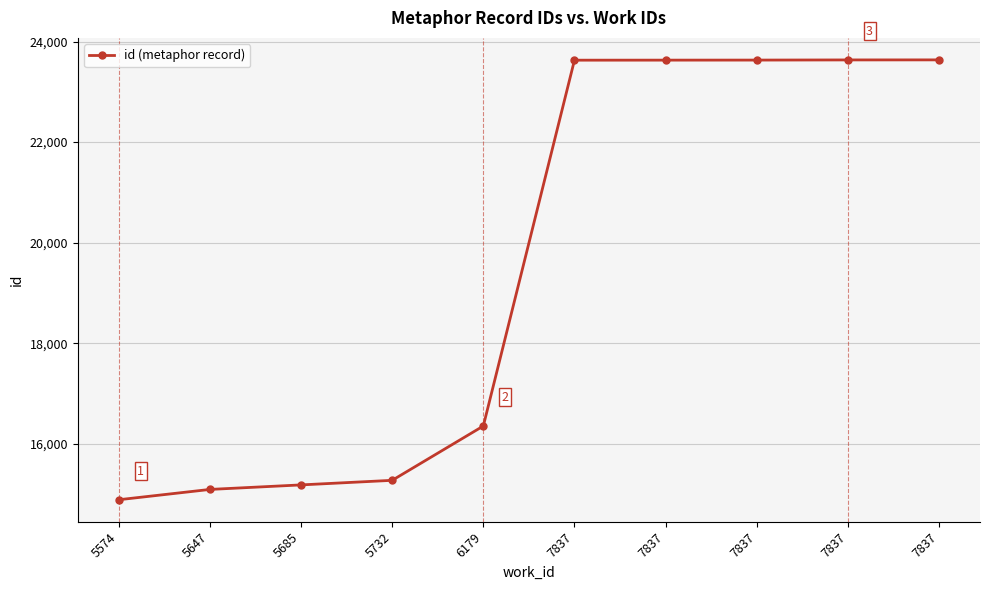

How many data points are less than 23629?

5